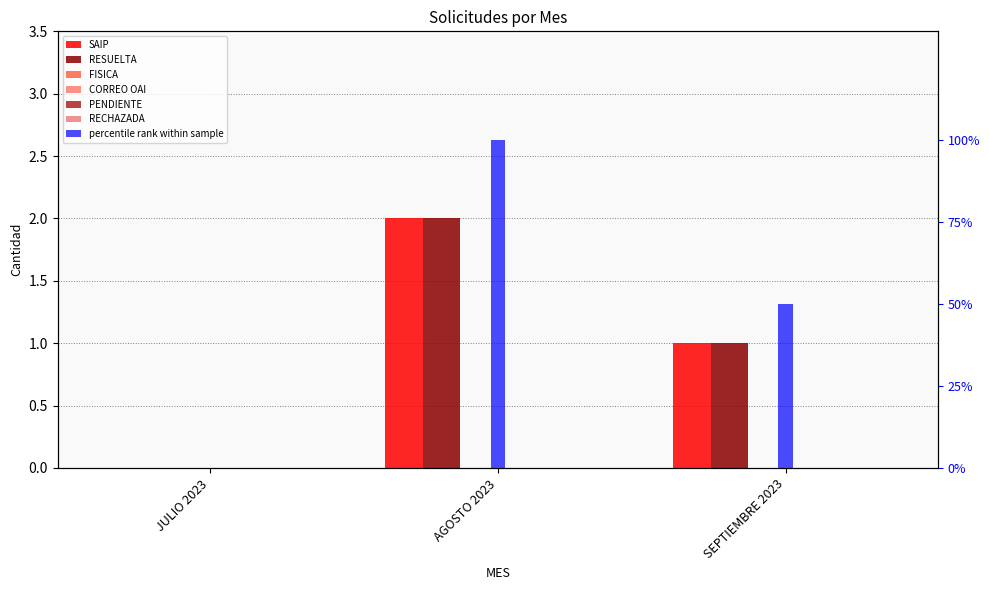

Which has a higher value, AGOSTO 2023 or JULIO 2023?

AGOSTO 2023